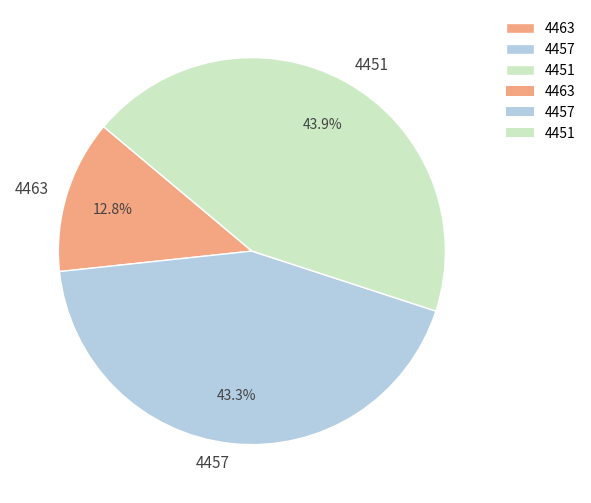

Count the number of slices in the pie.

3